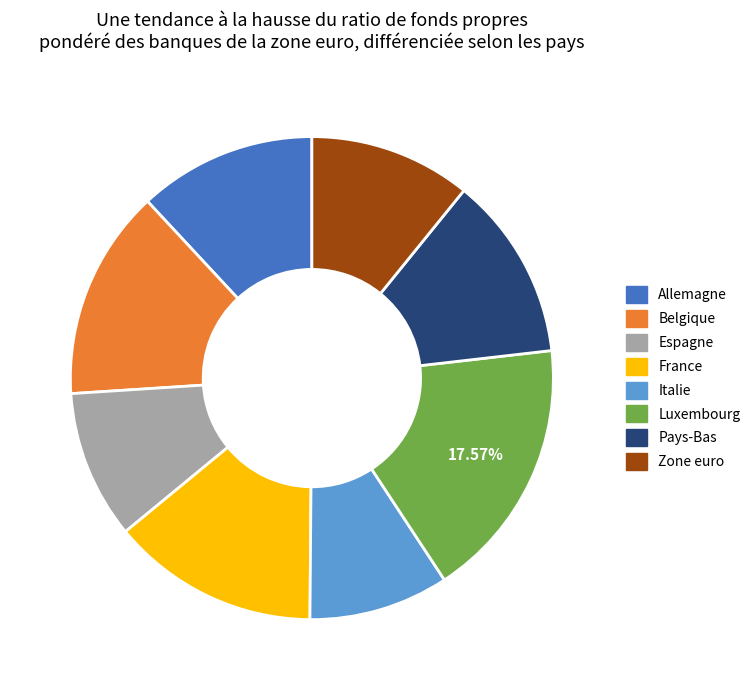

Is the sum of Pays-Bas and Allemagne greater than half?

No